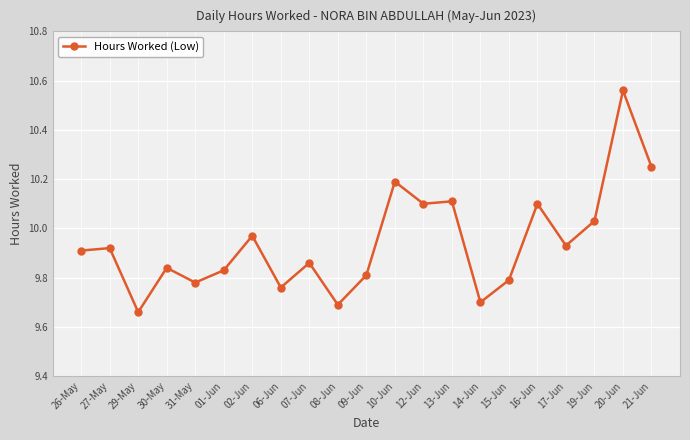

True or false: there are more than 0 points higher than both neighbors.

True